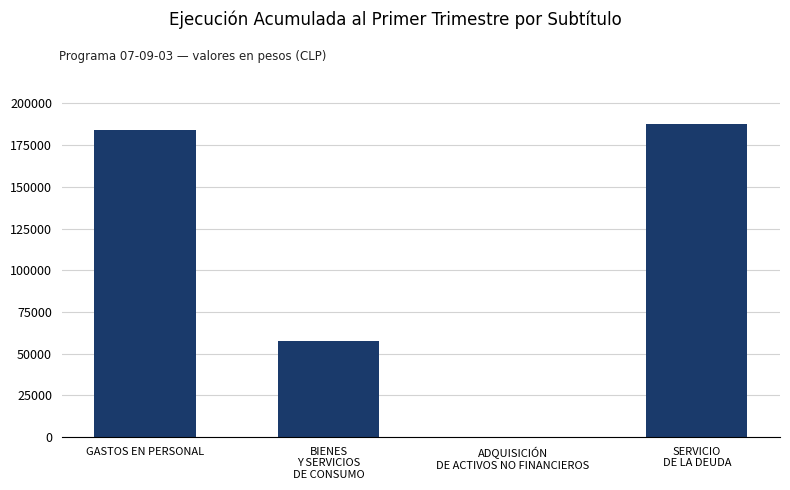

Count the number of data series in this chart.

1